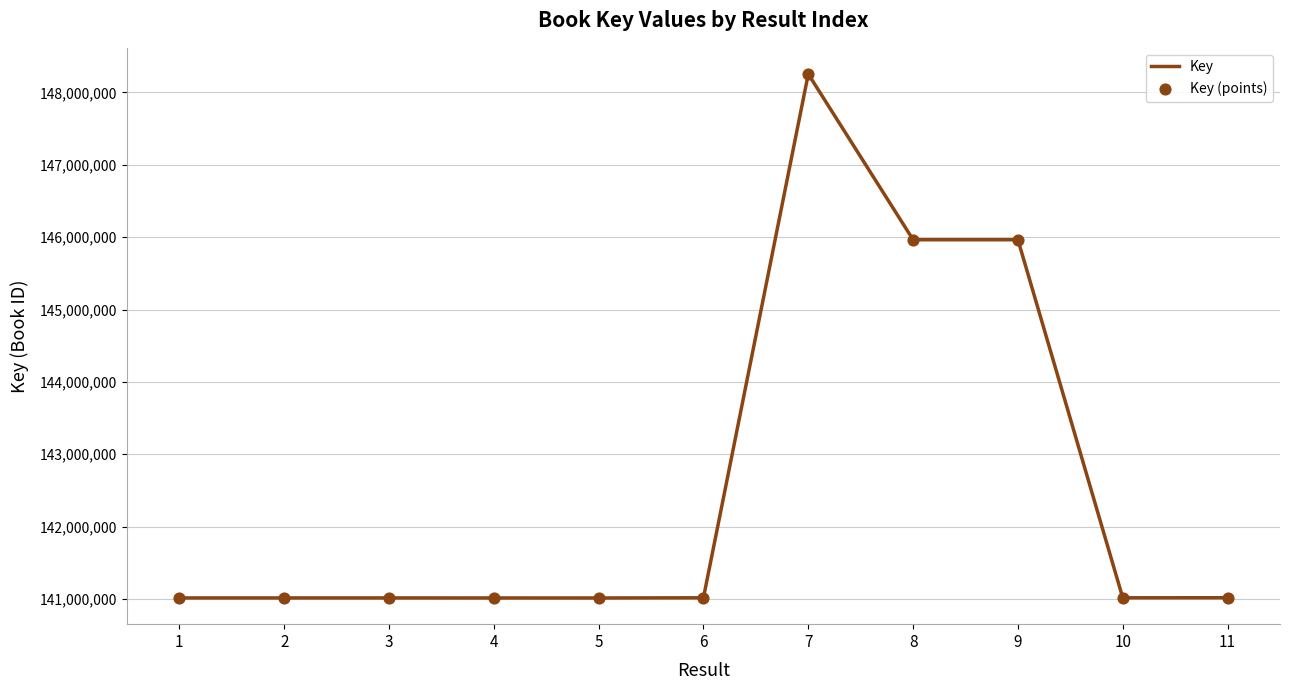

What is the change in value from 3 to 7?

+7239262